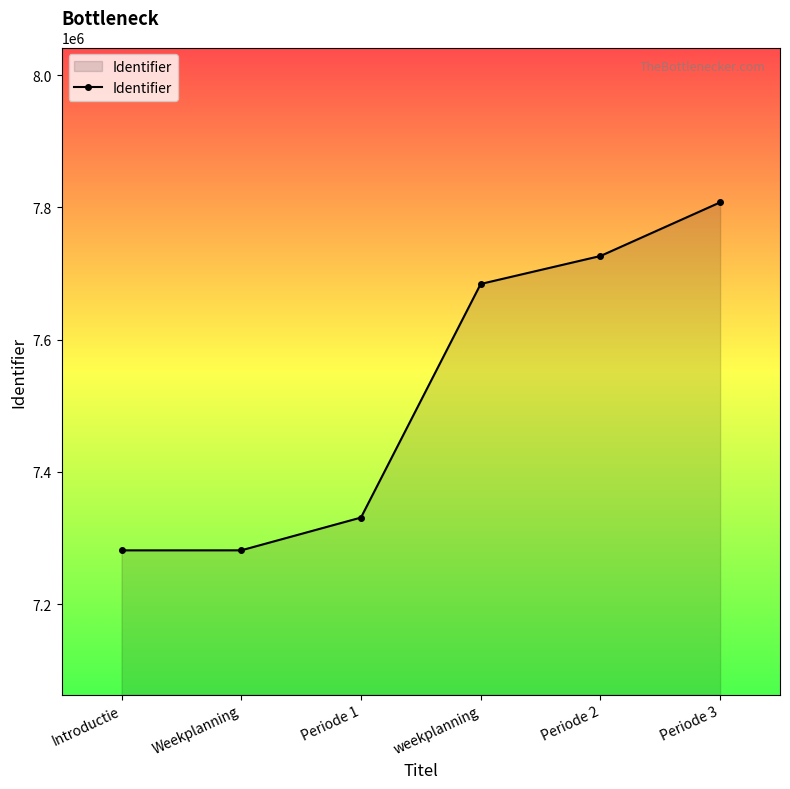

What is the greatest value displayed?

7807586